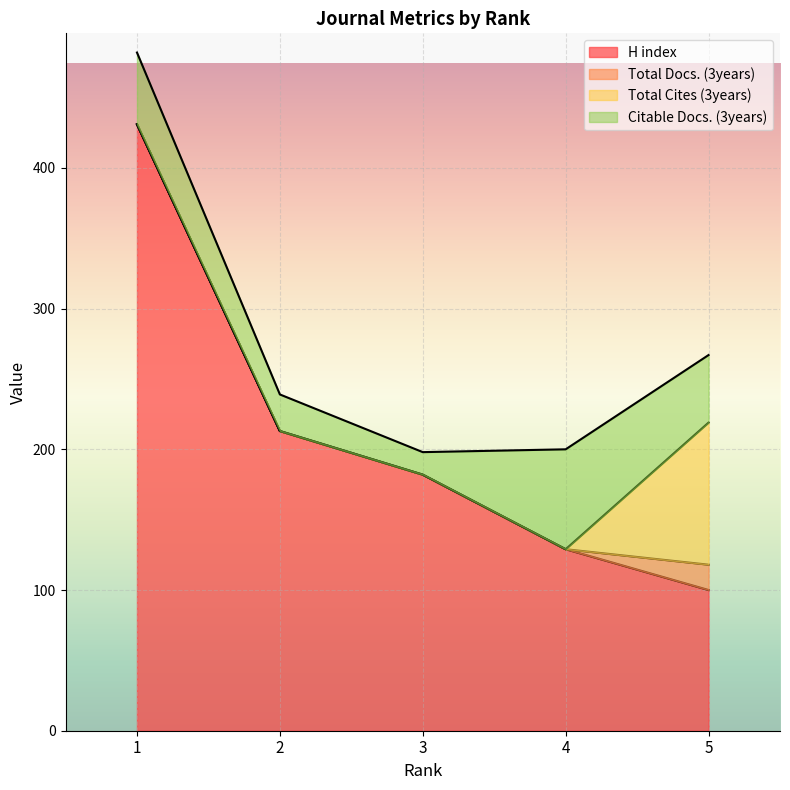

What is the sum of all Total Docs. (3years) values?

18